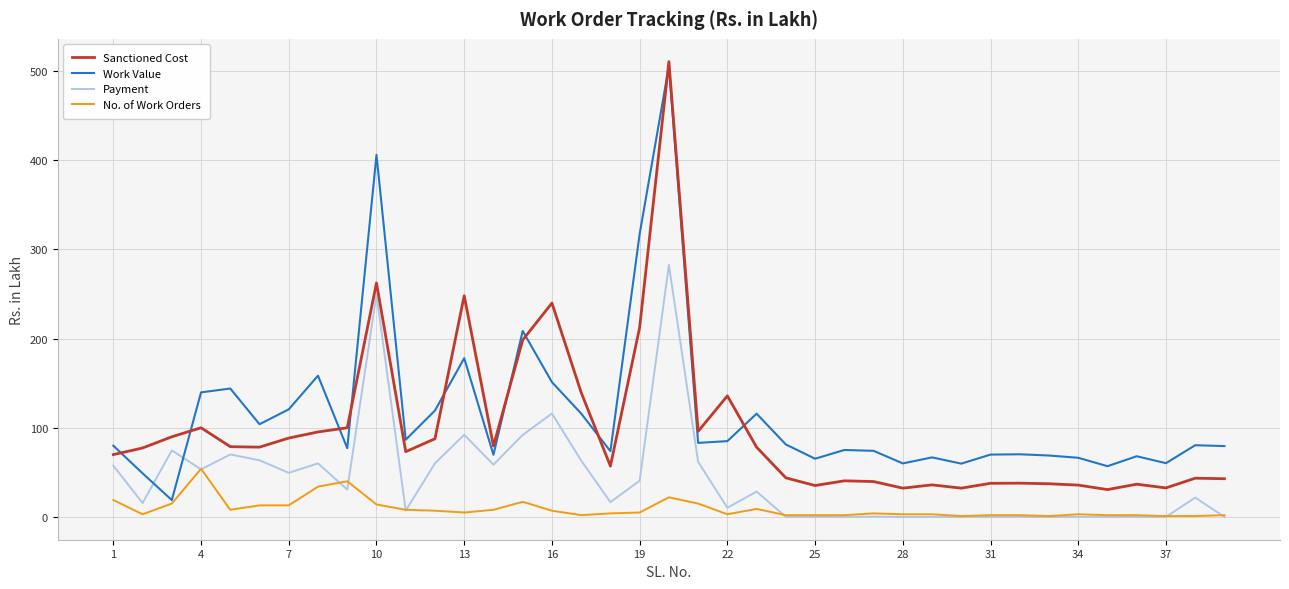

True or false: Work Value and Payment cross at least once.

True